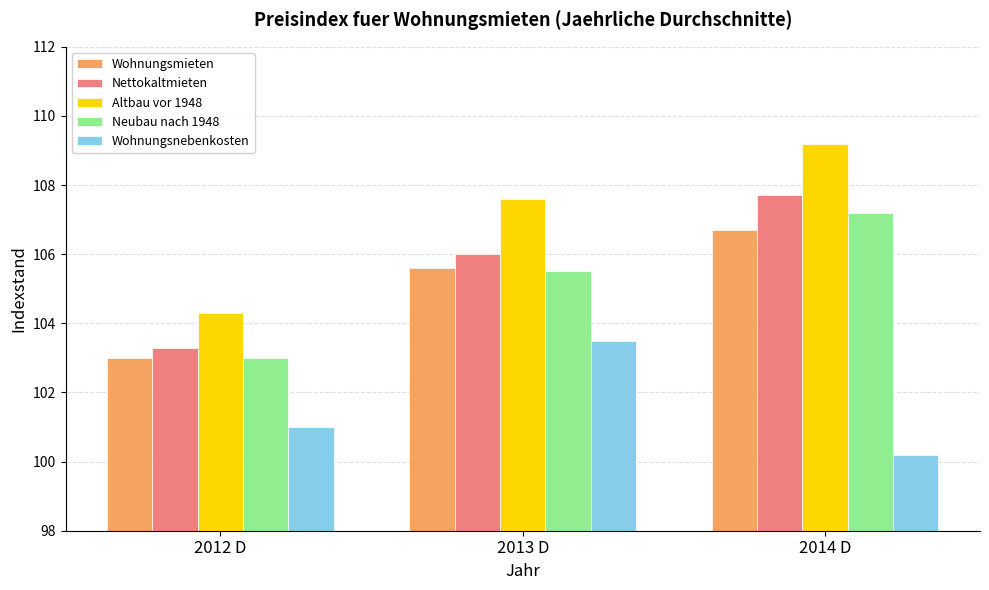

At how many categories does at least one series exceed 102?

3